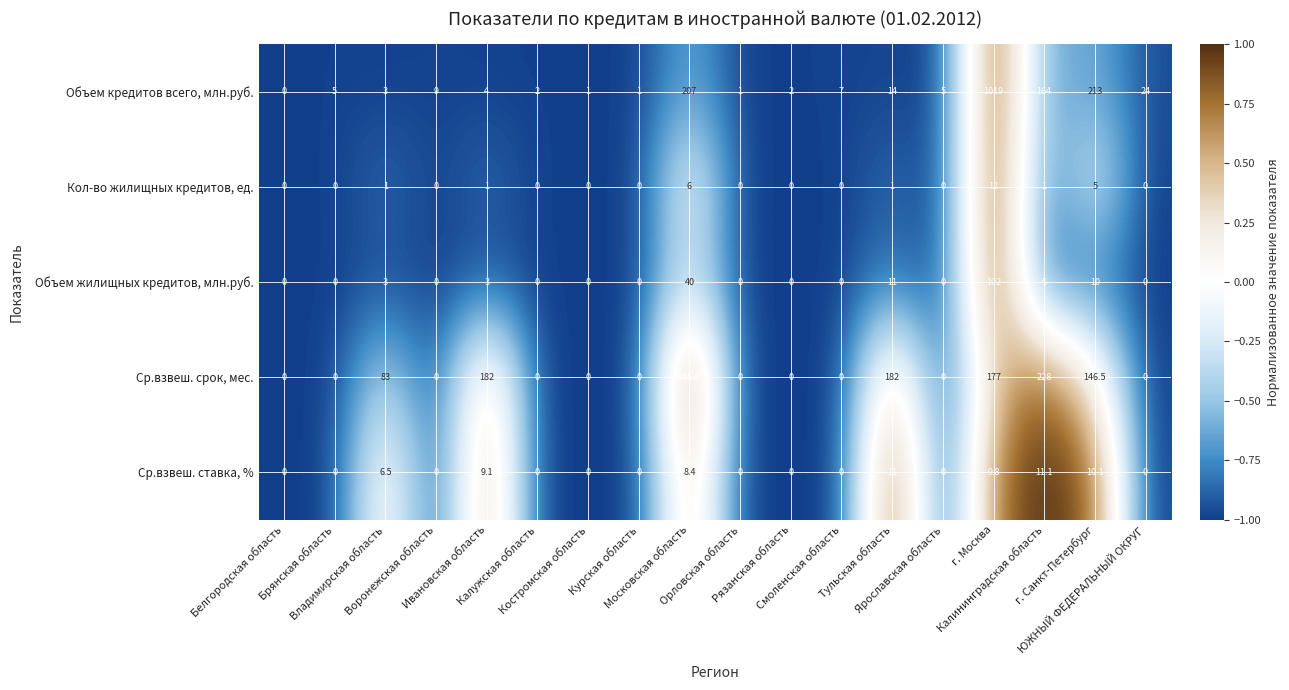

What is the difference between the maximum and minimum values in the Ср.взвеш. ставка, % series?

11.1